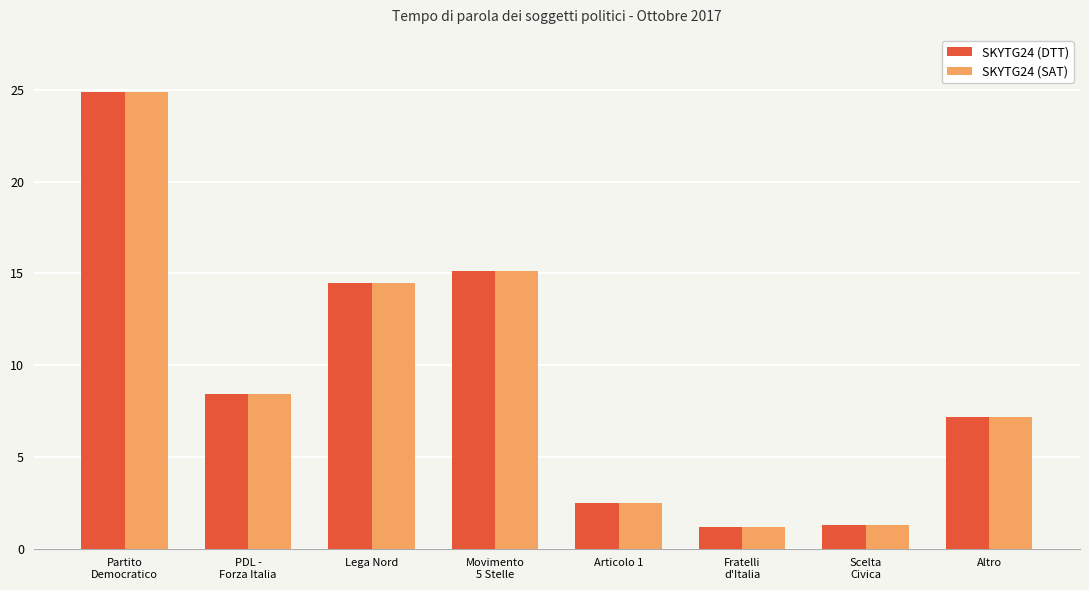

At which category is the sum across all series the highest?

Partito
Democratico